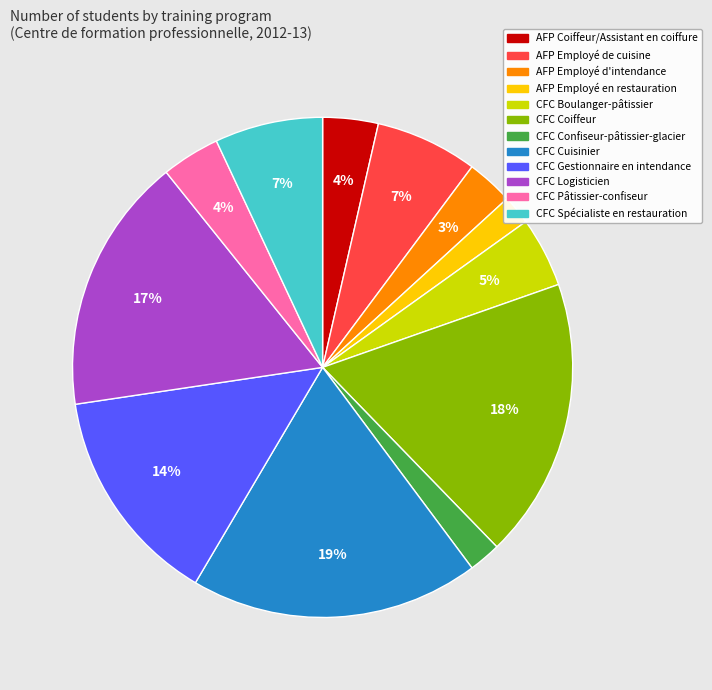

Do AFP Employé d'intendance and CFC Confiseur-pâtissier-glacier together represent more than half of the pie?

No